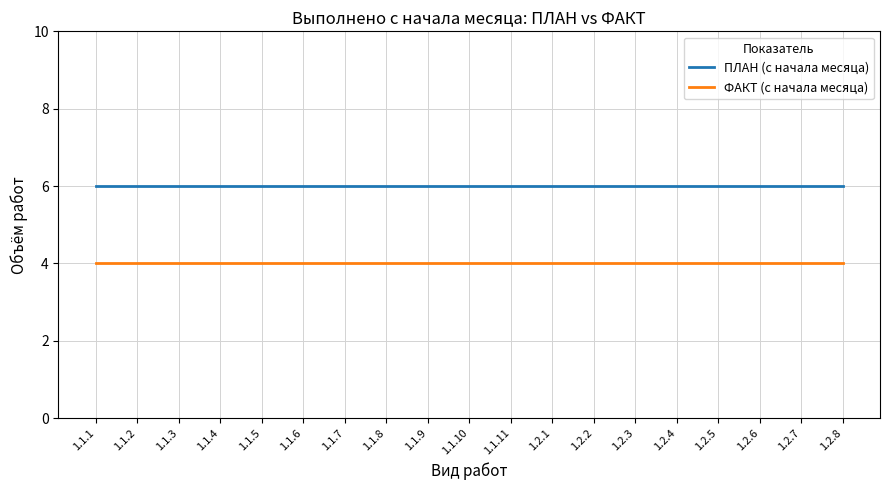

What position from the left is 1.1.10?

10